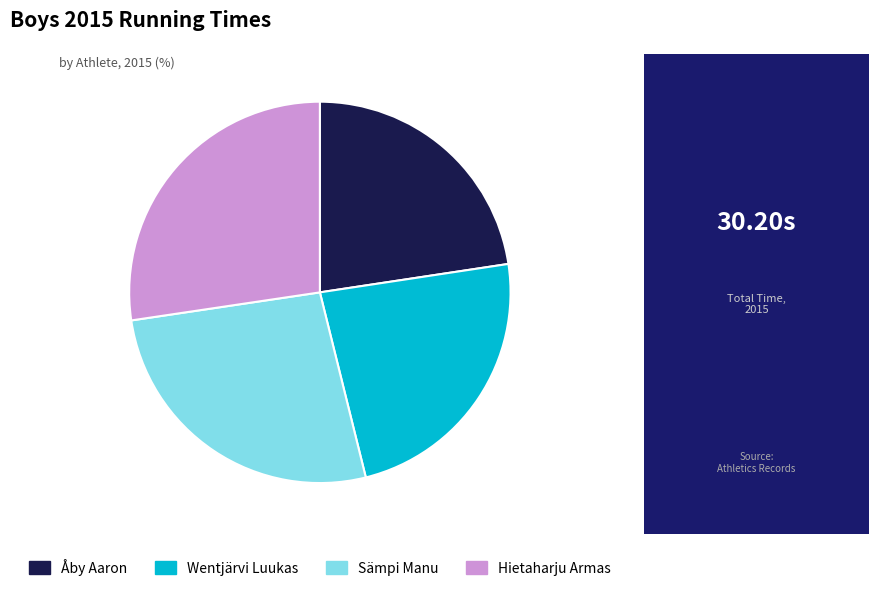

Which category has the biggest portion of the pie?

Hietaharju Armas